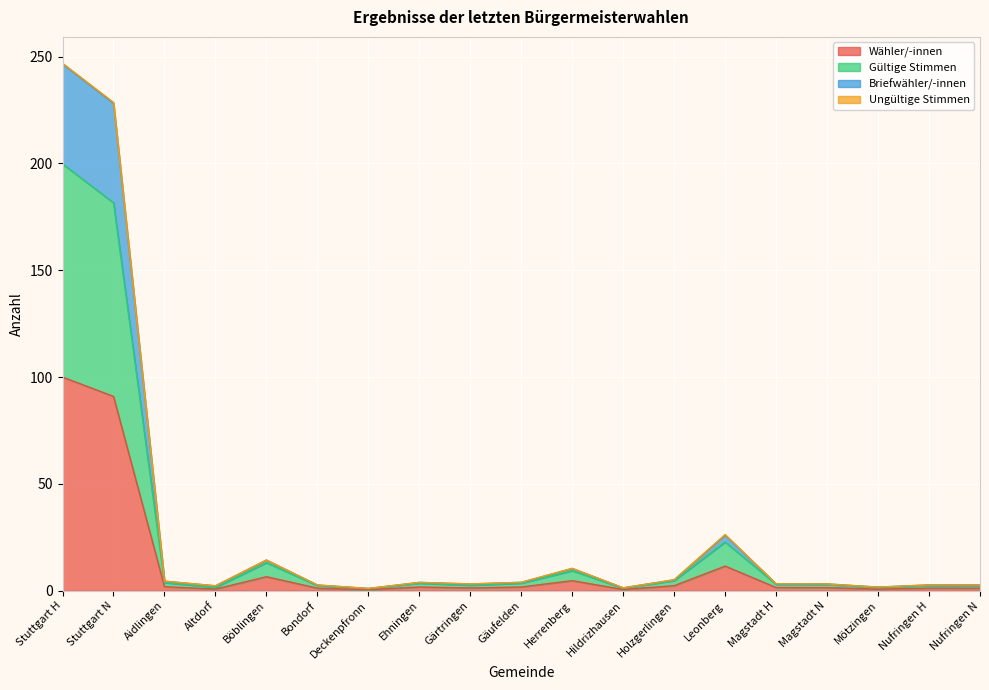

Which has a higher value, Herrenberg or Magstadt H?

Herrenberg